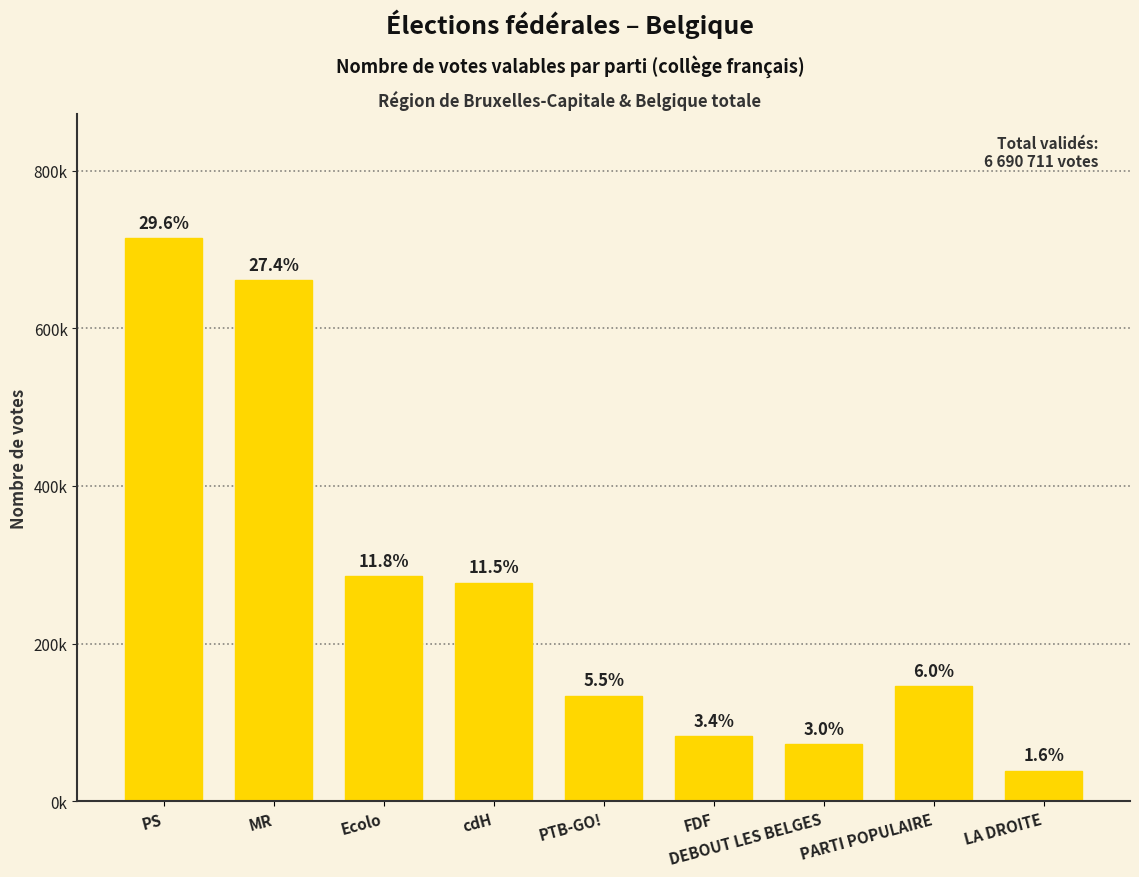

What is the sum of all values?

2412163